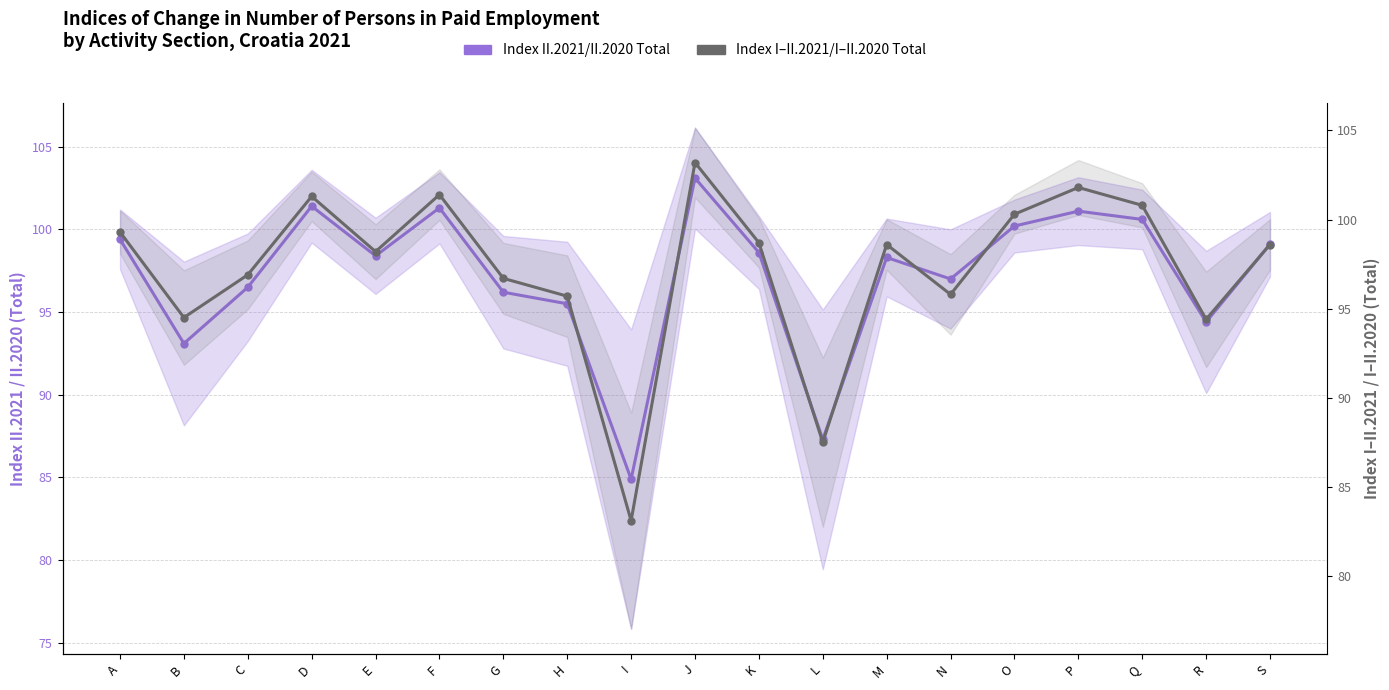

What is the difference between the Index II.2021/II.2020 Total values at J and C?

6.6